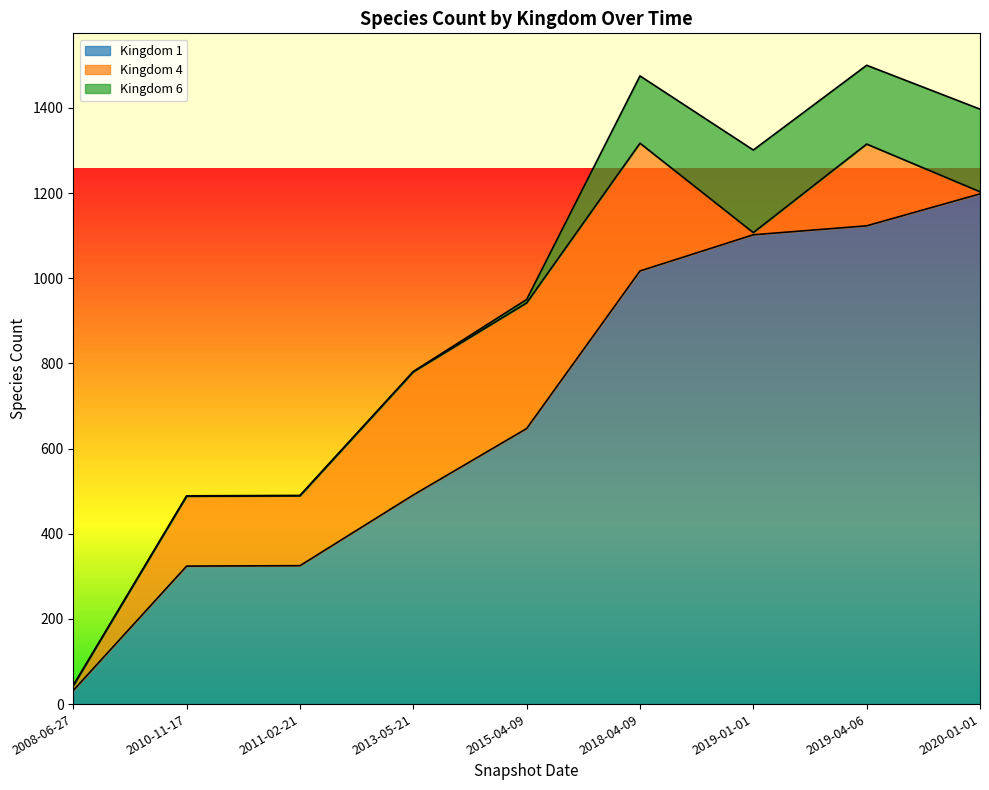

Reading left to right, list all the values displayed in this chart.

kingdom_1: 2008-06-27=32	2010-11-17=324	2011-02-21=325	2013-05-21=491	2015-04-09=647	2018-04-09=1017	2019-01-01=1102	2019-04-06=1123	2020-01-01=1198
kingdom_4: 2008-06-27=11	2010-11-17=164	2011-02-21=164	2013-05-21=289	2015-04-09=295	2018-04-09=300	2019-01-01=5	2019-04-06=192	2020-01-01=5
kingdom_6: 2008-06-27=1	2010-11-17=1	2011-02-21=1	2013-05-21=1	2015-04-09=8	2018-04-09=158	2019-01-01=194	2019-04-06=185	2020-01-01=194